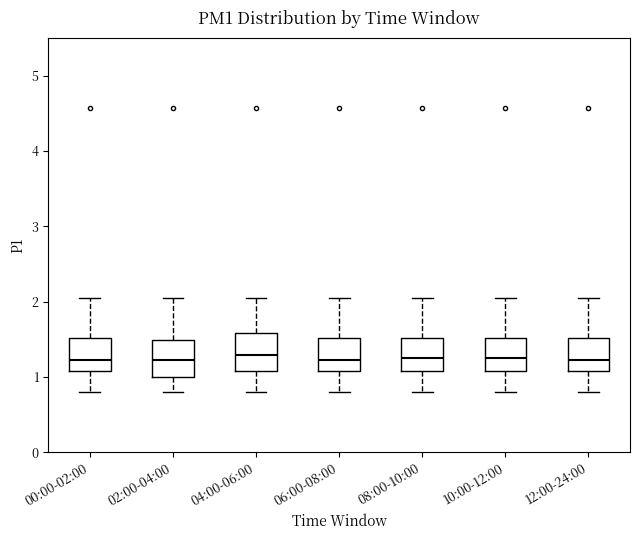

Reading left to right, read every box against the y-axis: the position of its median line, the range the box covers, and the ends of its whiskers. The values are not printed on the chart, so give them approximately, as read against the axis.

00:00-02:00: median 1.2, box 1.1 to 1.5, whiskers 0.8 to 2.1
02:00-04:00: median 1.2, box 1.0 to 1.5, whiskers 0.8 to 2.1
04:00-06:00: median 1.3, box 1.1 to 1.6, whiskers 0.8 to 2.1
06:00-08:00: median 1.2, box 1.1 to 1.5, whiskers 0.8 to 2.1
08:00-10:00: median 1.3, box 1.1 to 1.5, whiskers 0.8 to 2.1
10:00-12:00: median 1.3, box 1.1 to 1.5, whiskers 0.8 to 2.1
12:00-24:00: median 1.2, box 1.1 to 1.5, whiskers 0.8 to 2.1